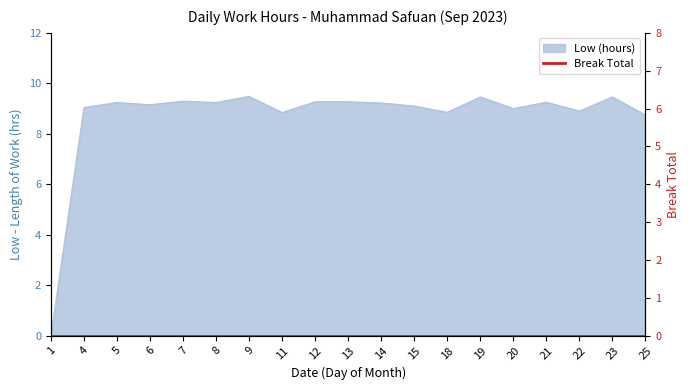

True or false: the data has more than 1 interior local peaks.

True